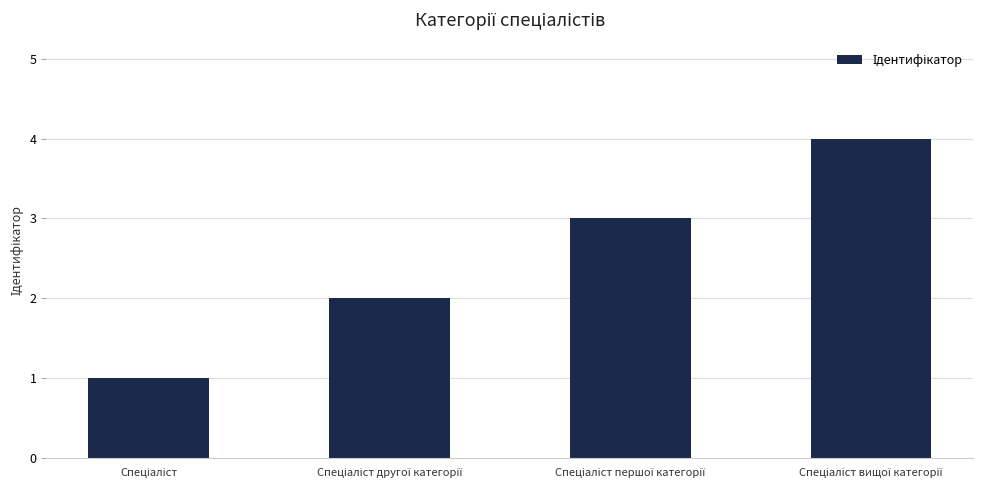

What is the maximum value shown in the chart?

4